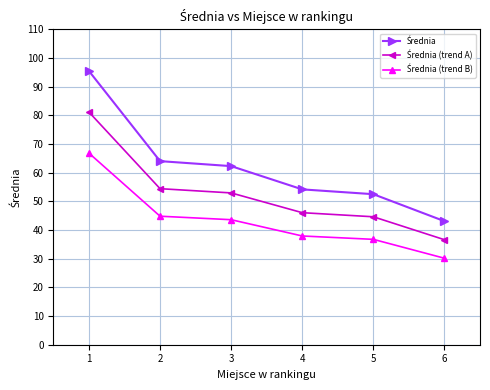

How many lines are shown in the chart?

3